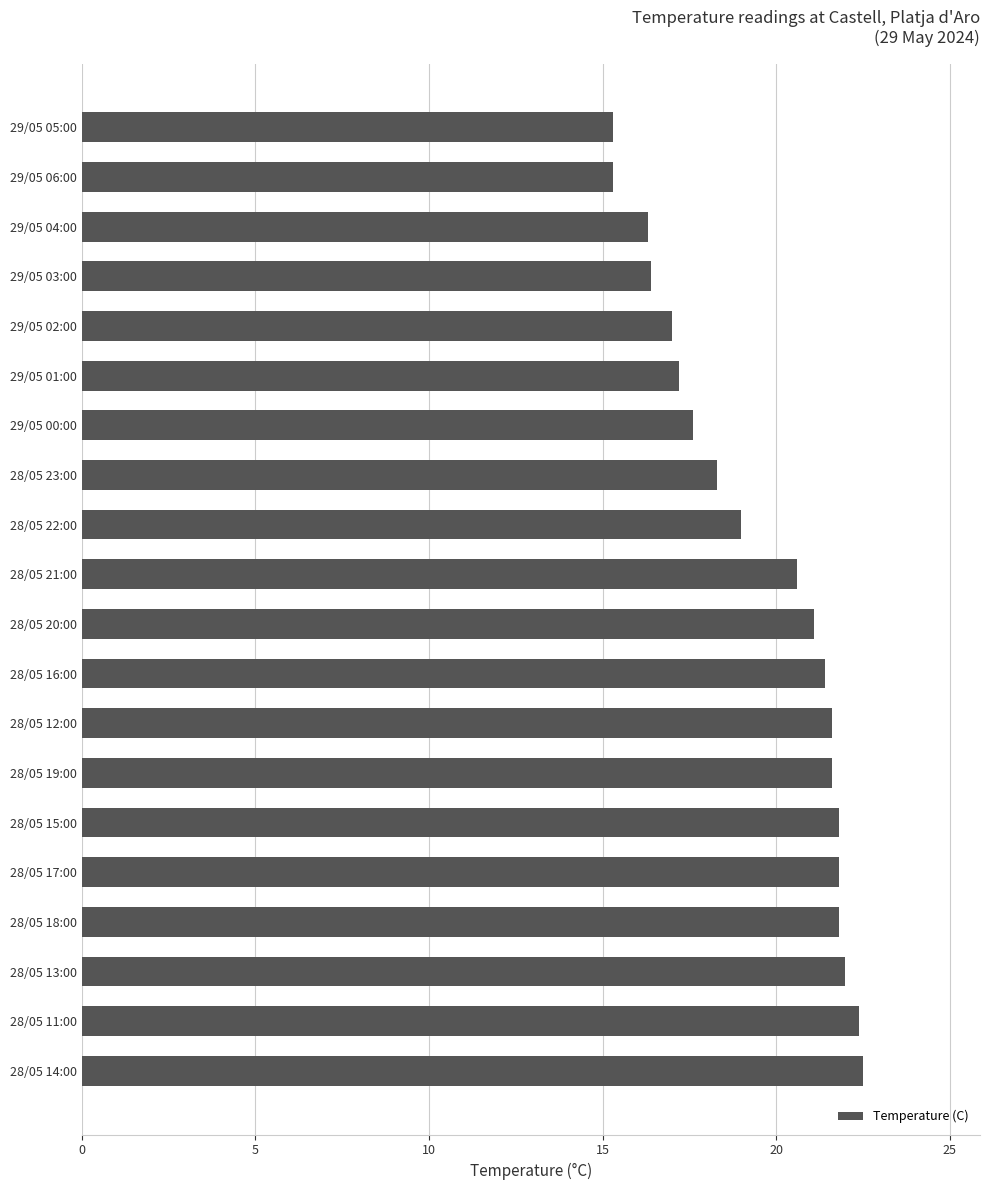

The value at 28/05 17:00 is 11.3. True or false?

False